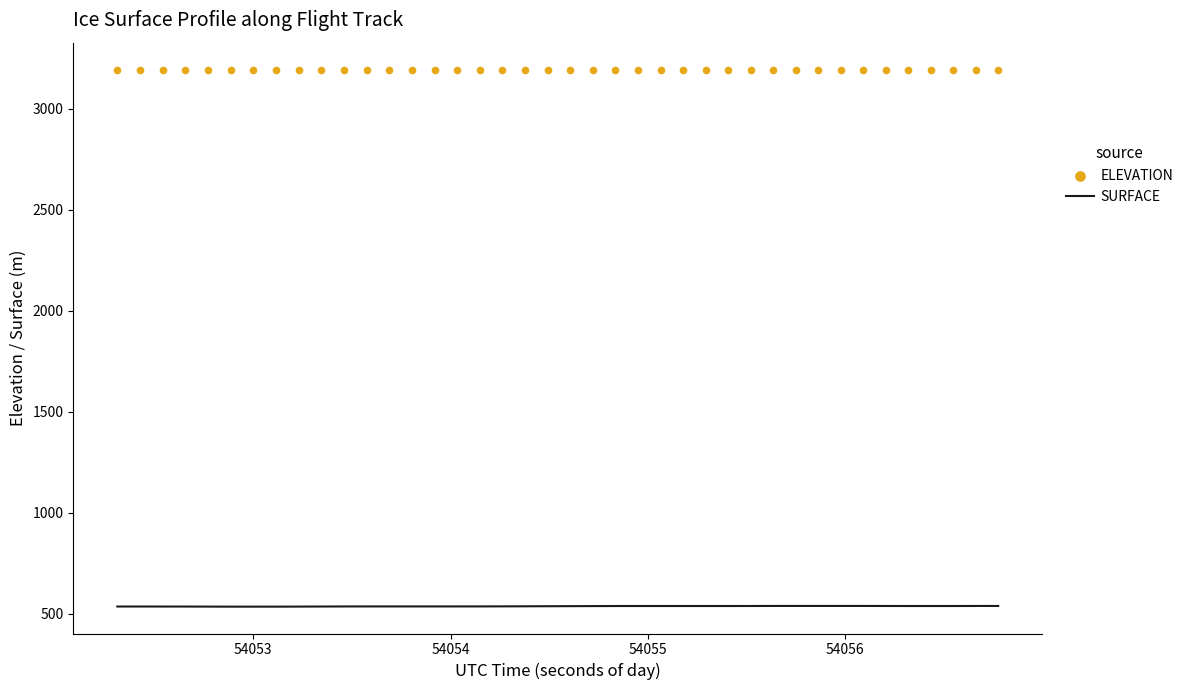

Is the value of ELEVATION at 32 greater than the value of SURFACE at 10?

Yes